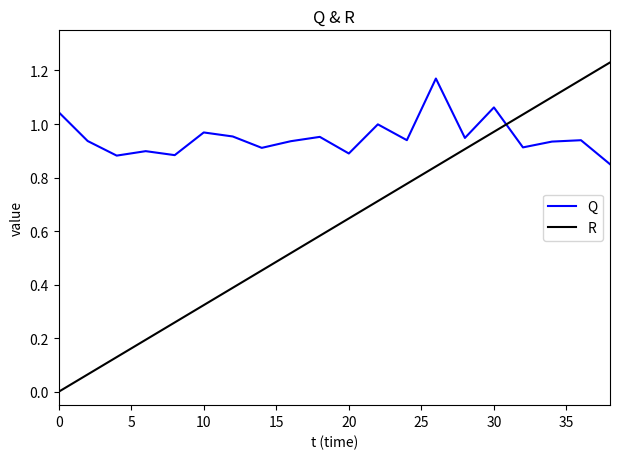

Which series ends up on top after the final intersection of R and Q?

R